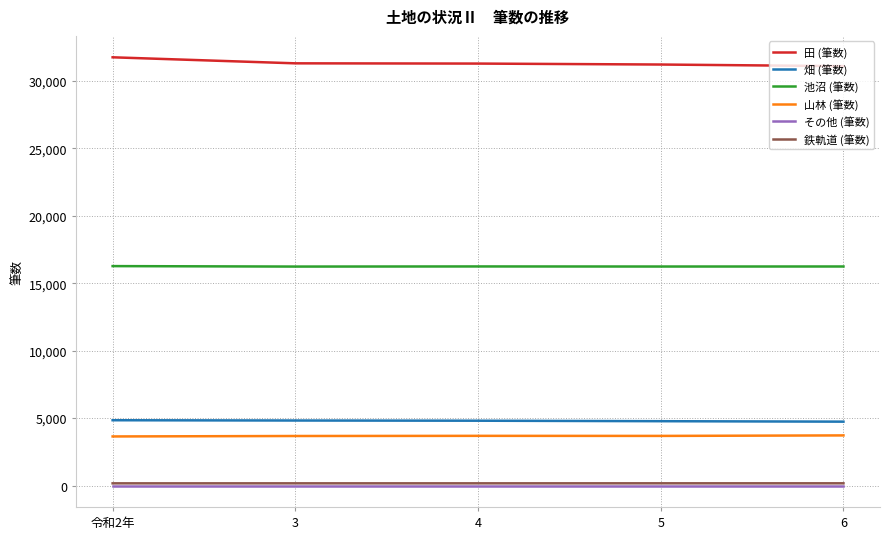

Is the value of その他 (筆数) at 3 greater than the value of 畑 (筆数) at 5?

No